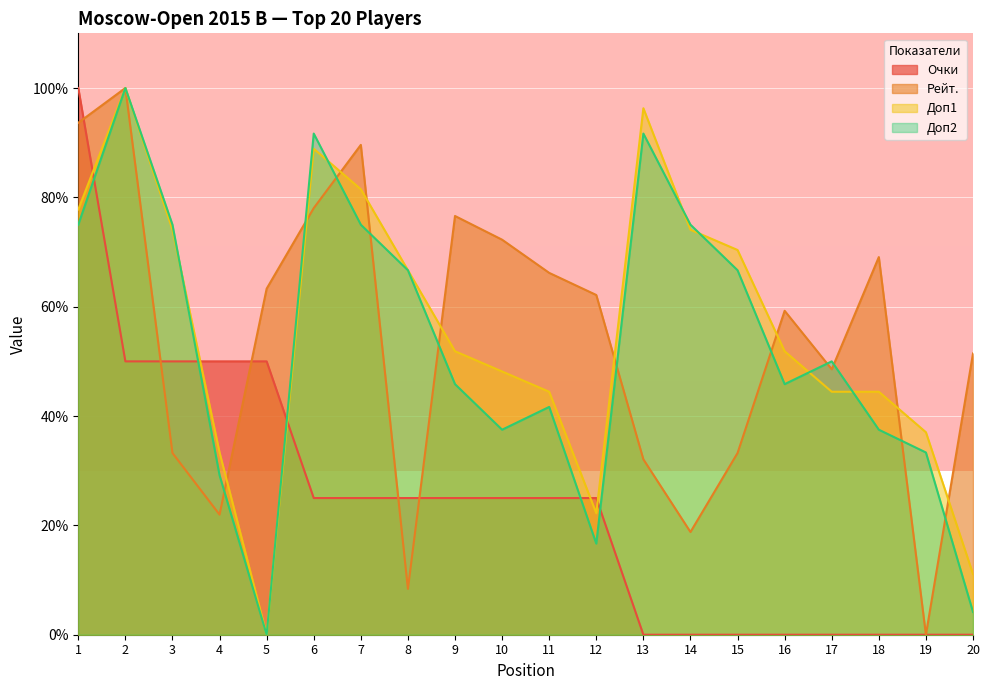

Reading left to right, list all the values displayed in this chart.

Очки: 100.0	50.0	50.0	50.0	50.0	25.0	25.0	25.0	25.0	25.0	25.0	25.0	0.0	0.0	0.0	0.0	0.0	0.0	0.0	0.0
Рейт.: 93.6	100.0	33.2	22.0	63.3	78.0	89.6	8.4	76.6	72.3	66.2	62.1	32.1	18.8	33.2	59.2	48.6	69.1	0.0	51.4
Доп1: 77.8	100.0	74.1	33.3	0.0	88.9	81.5	66.7	51.9	48.1	44.4	22.2	96.3	74.1	70.4	51.9	44.4	44.4	37.0	11.1
Доп2: 75.0	100.0	75.0	29.2	0.0	91.7	75.0	66.7	45.8	37.5	41.7	16.7	91.7	75.0	66.7	45.8	50.0	37.5	33.3	4.2